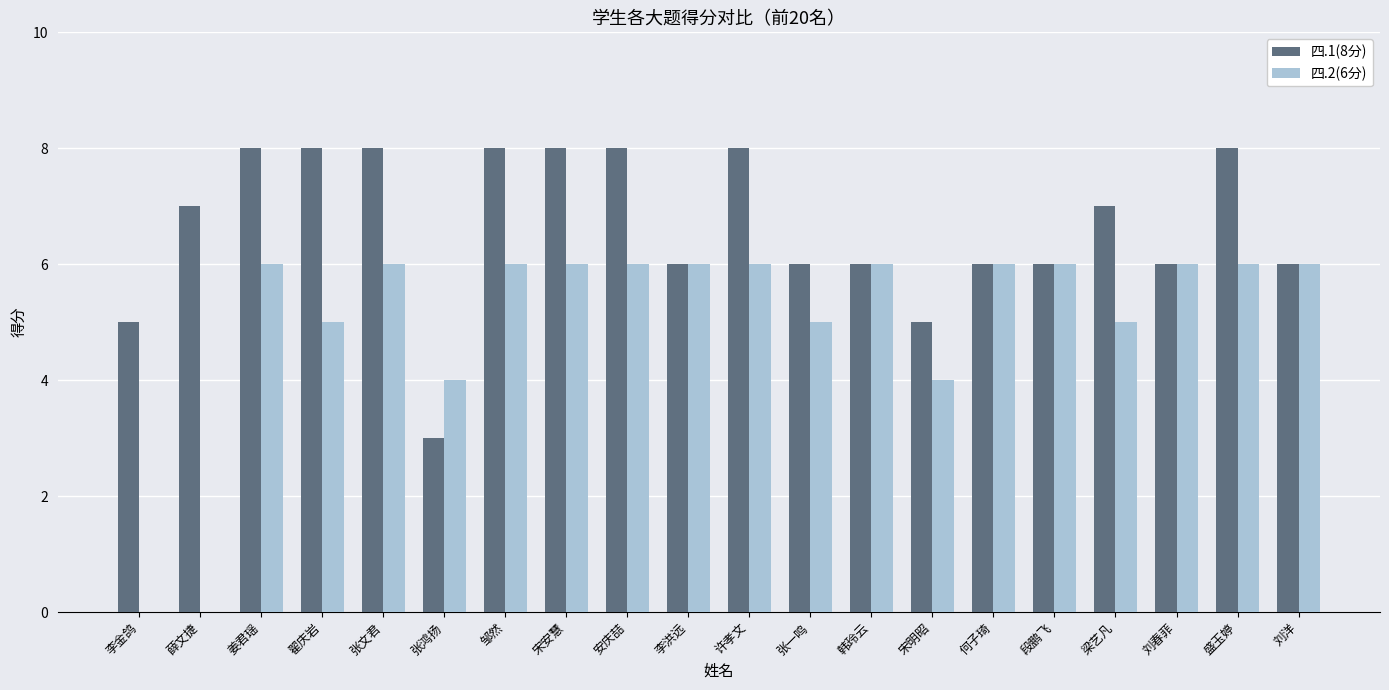

How many series are shown in this chart?

2